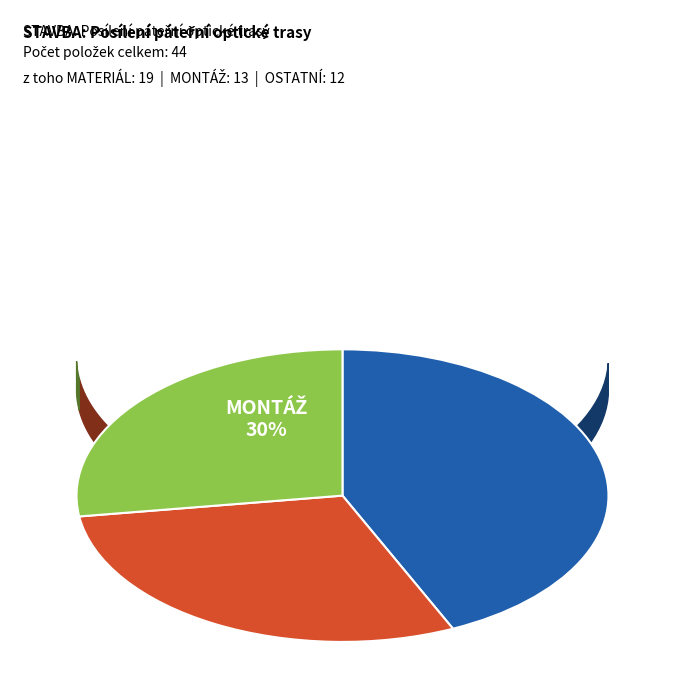

Which category has the smallest portion of the pie?

OSTATNÍ